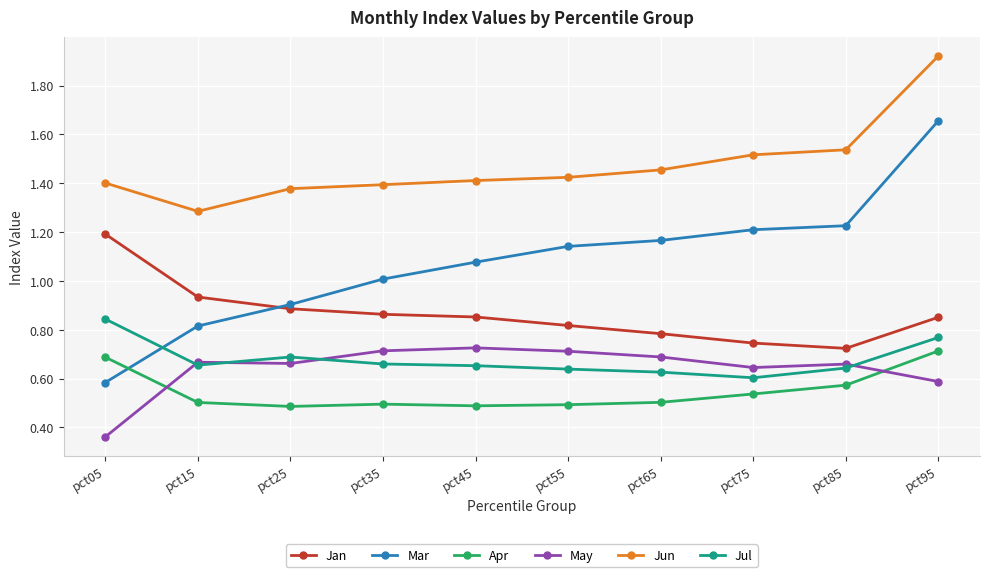

The value of Jul at pct85 is 0.3. True or false?

False